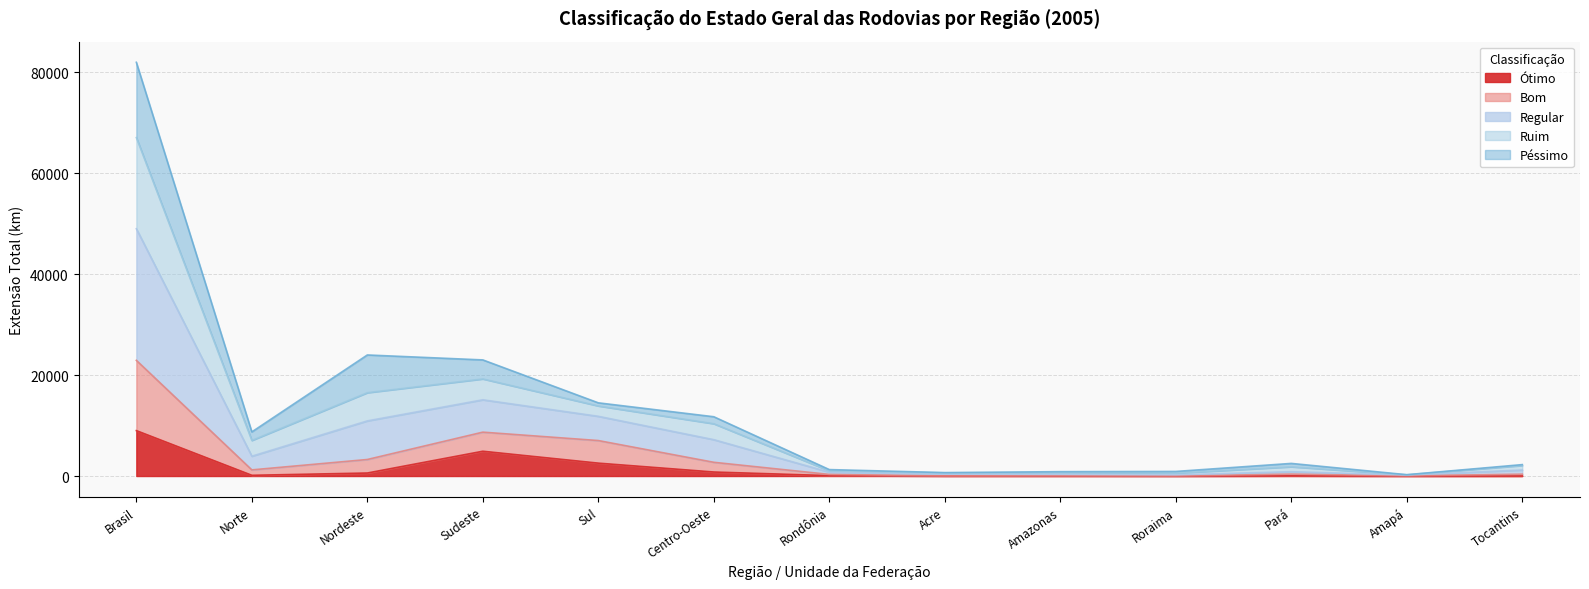

List the labels in order of Regular value, largest first.

Brasil, Nordeste, Sudeste, Sul, Centro-Oeste, Norte, Pará, Tocantins, Rondônia, Roraima, Amazonas, Acre, Amapá